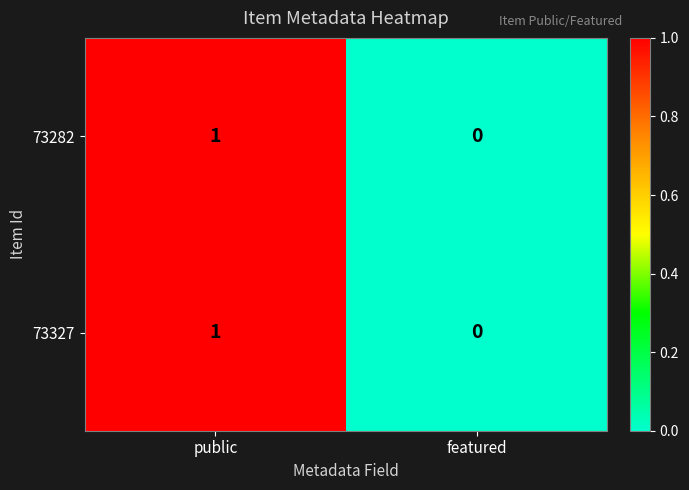

Is the value of 73327 at featured greater than the value of 73282 at public?

No